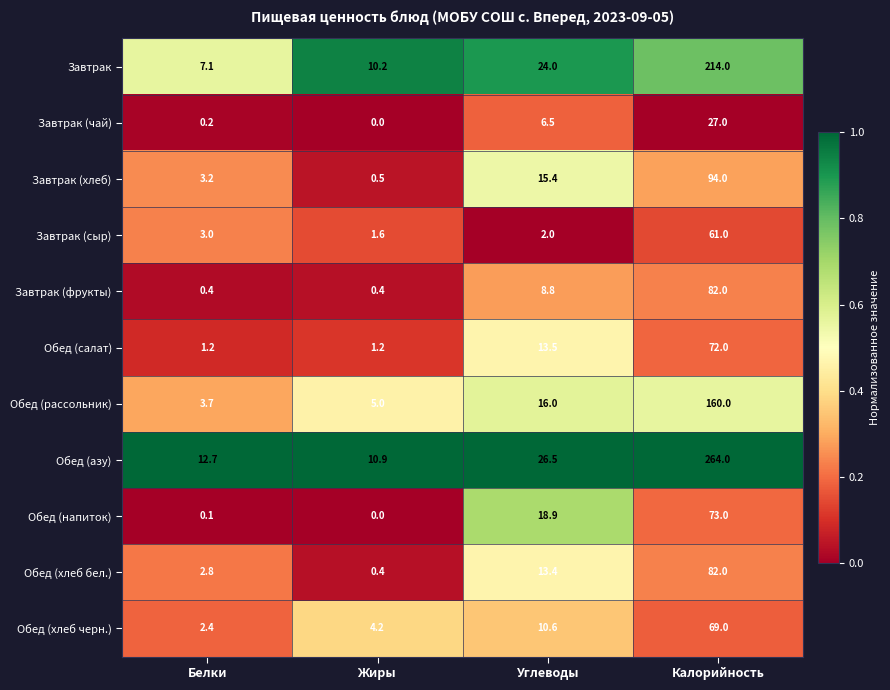

Is it true that Обед (напиток) equals 18.9 at Углеводы?

True